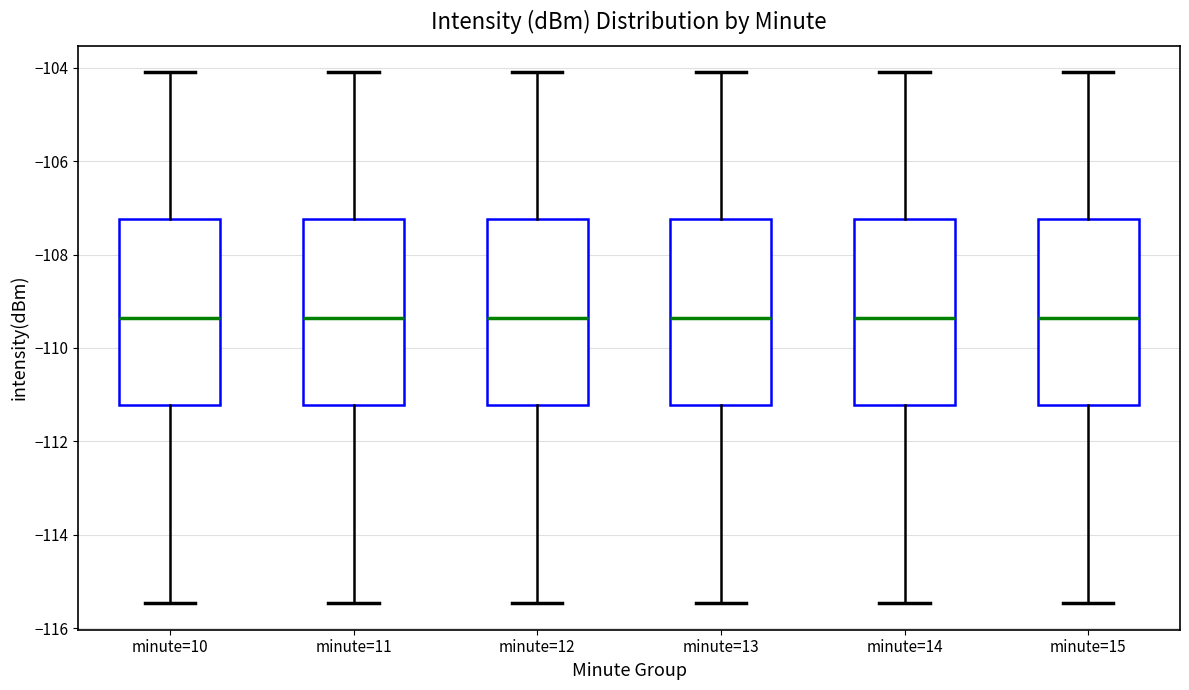

Reading left to right, transcribe this box plot: for each box, give where its median line is, the range the box spans, and where its two whiskers end, as read against the y-axis. The values are not printed on the chart, so give them approximately, as read against the axis.

minute=10: median -109.4, box -111.2 to -107.2, whiskers -115.4 to -104.0
minute=11: median -109.4, box -111.2 to -107.2, whiskers -115.4 to -104.0
minute=12: median -109.4, box -111.2 to -107.2, whiskers -115.4 to -104.0
minute=13: median -109.4, box -111.2 to -107.2, whiskers -115.4 to -104.0
minute=14: median -109.4, box -111.2 to -107.2, whiskers -115.4 to -104.0
minute=15: median -109.4, box -111.2 to -107.2, whiskers -115.4 to -104.0